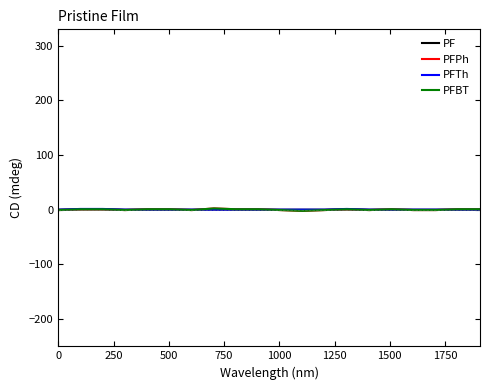

How many lines are shown in the chart?

4